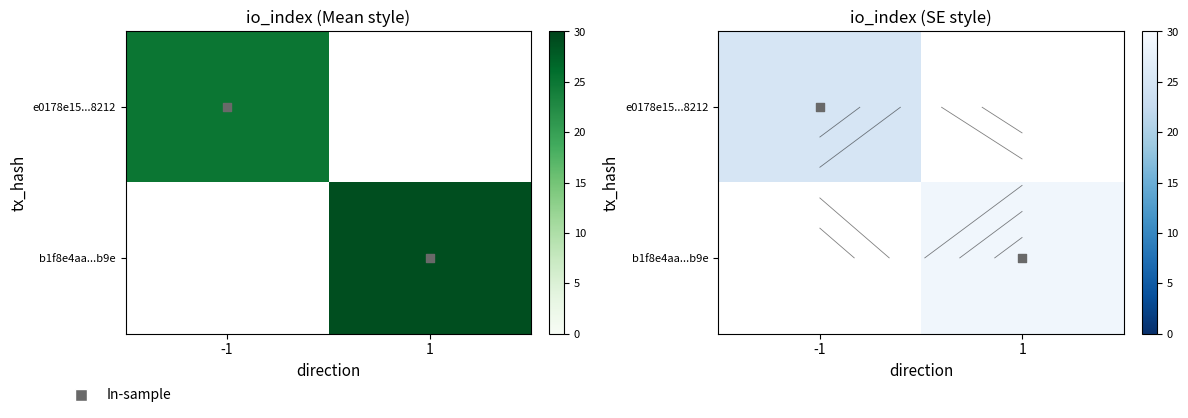

Rank the categories by e0178e15...8212 value from lowest to highest.

-1, 1